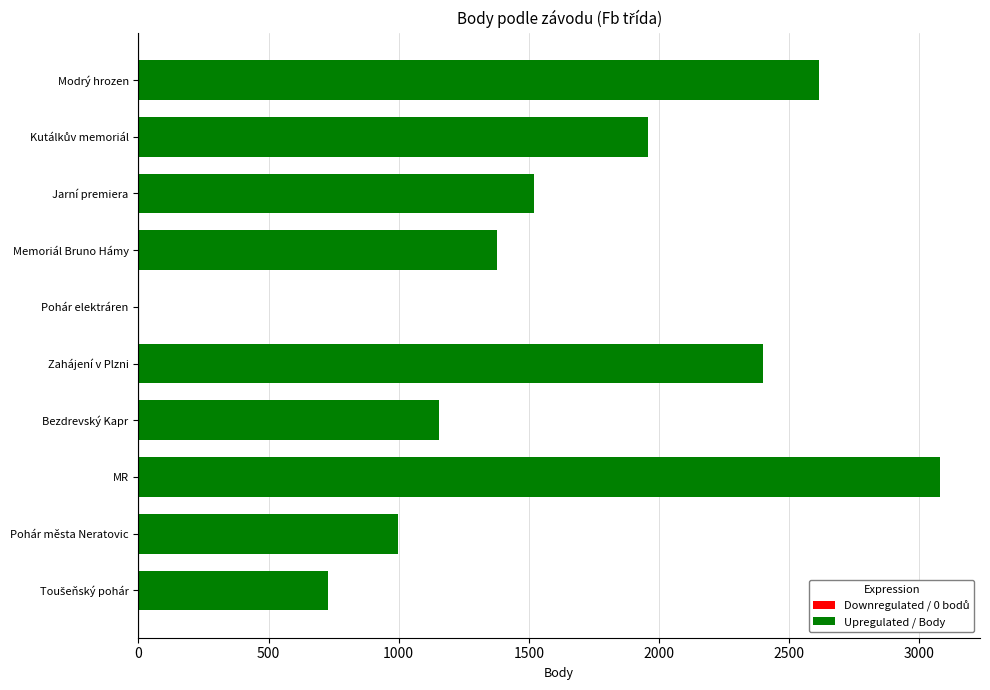

Between Bezdrevský Kapr and Pohár města Neratovic, which is larger?

Bezdrevský Kapr